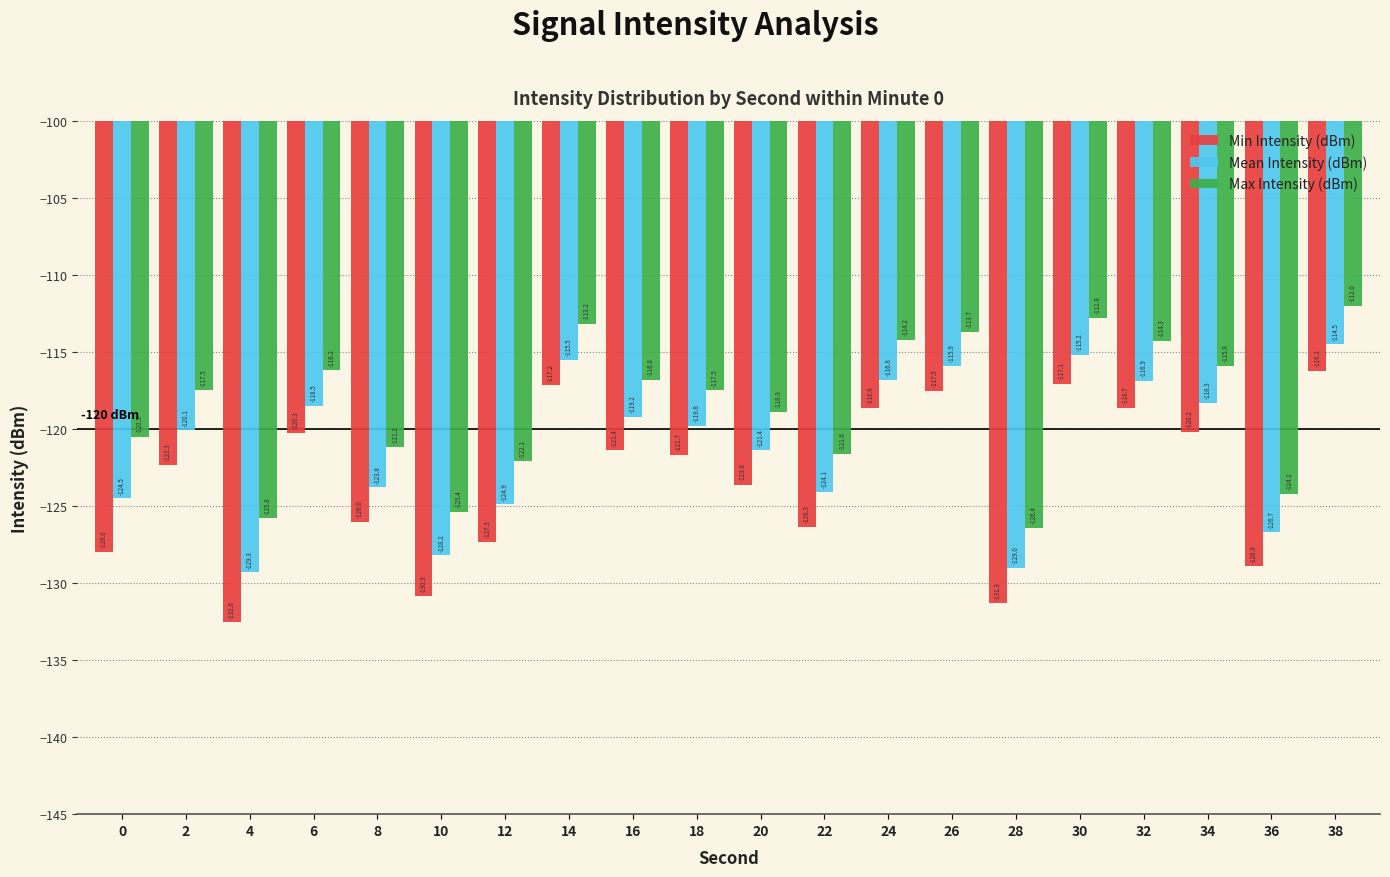

The Mean Intensity (dBm) series shows -129.0 at 28. True or false?

True